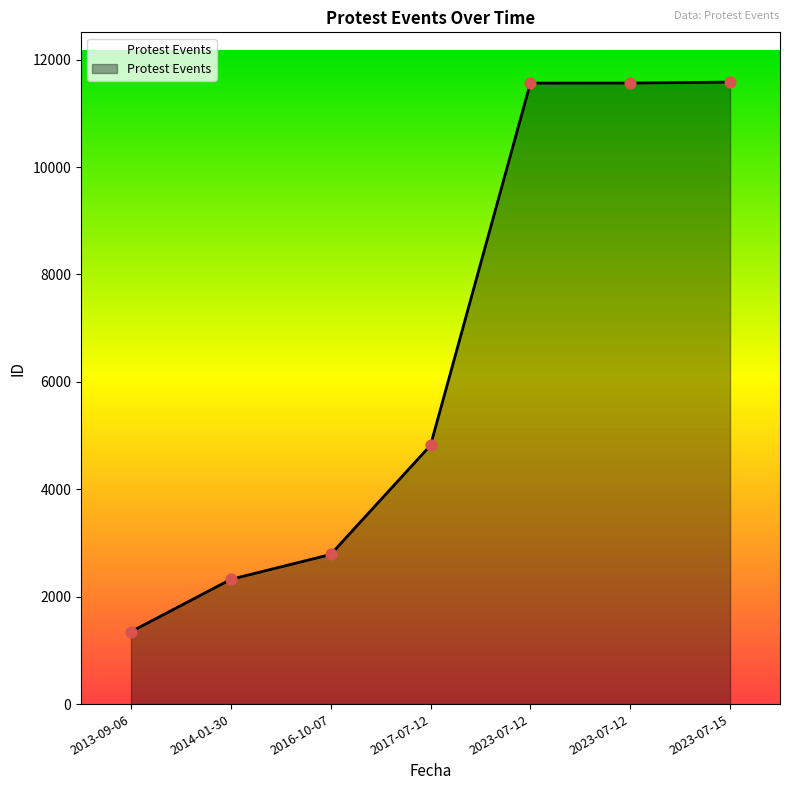

What is the change in value from 2023-07-12 to 2023-07-15?

+18